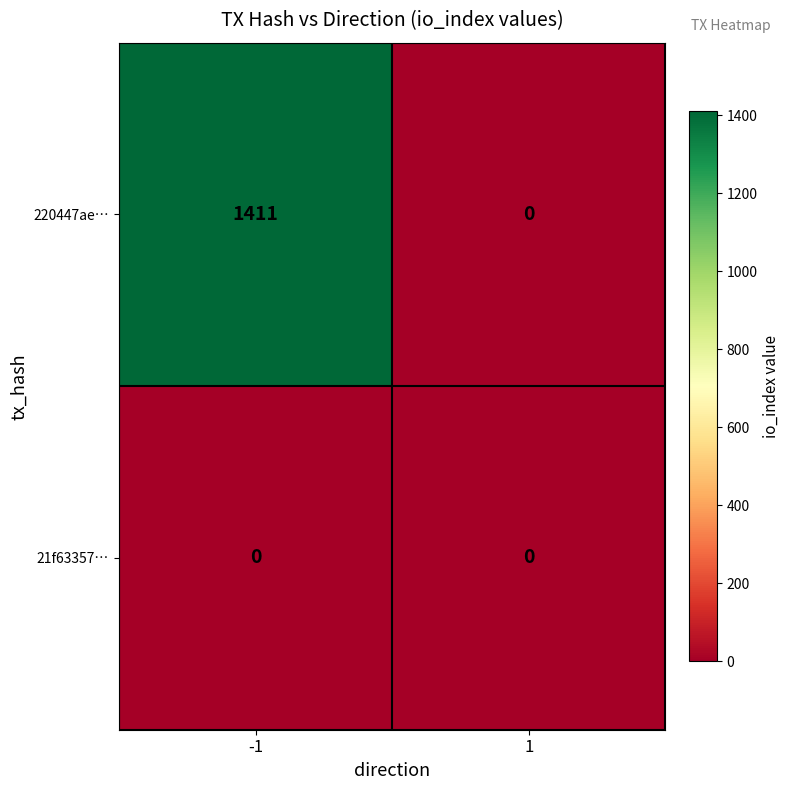

Rank the series by their average value, from highest to lowest.

220447ae…, 21f63357…